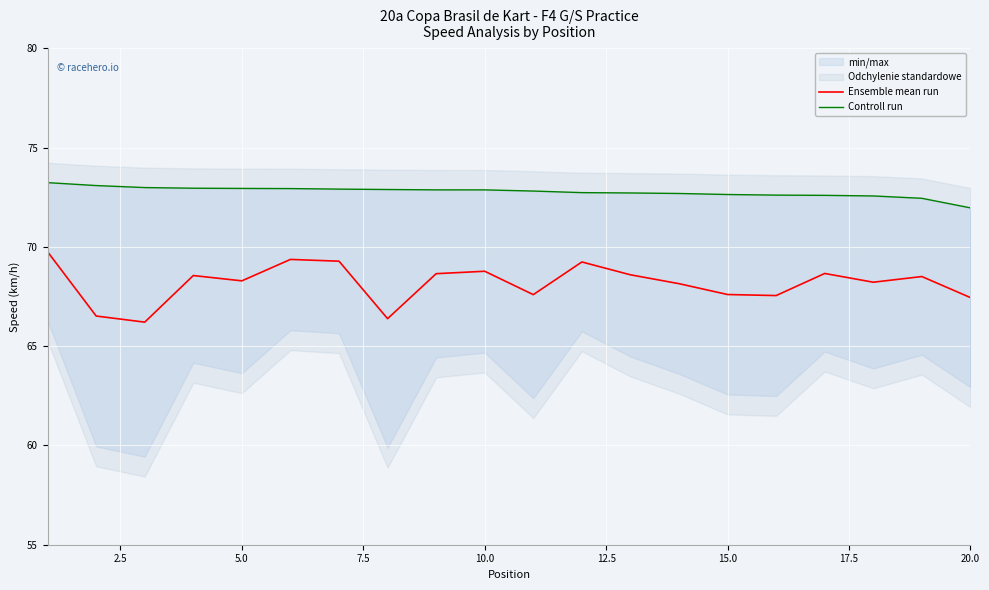

At how many categories does at least one series exceed 70?

20